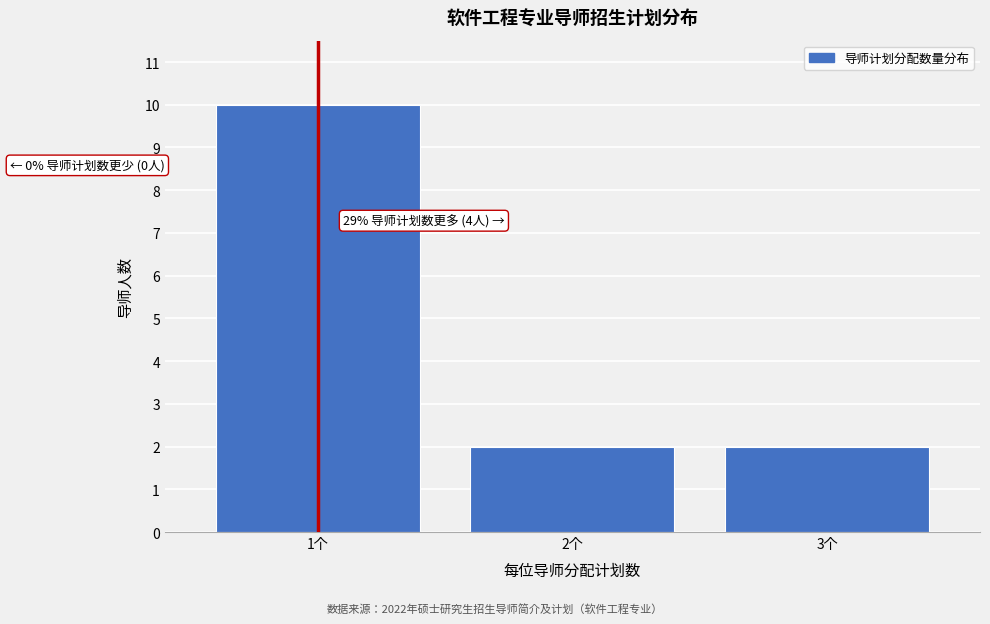

Reading left to right, what are all the values shown in this chart?

1个=10	2个=2	3个=2